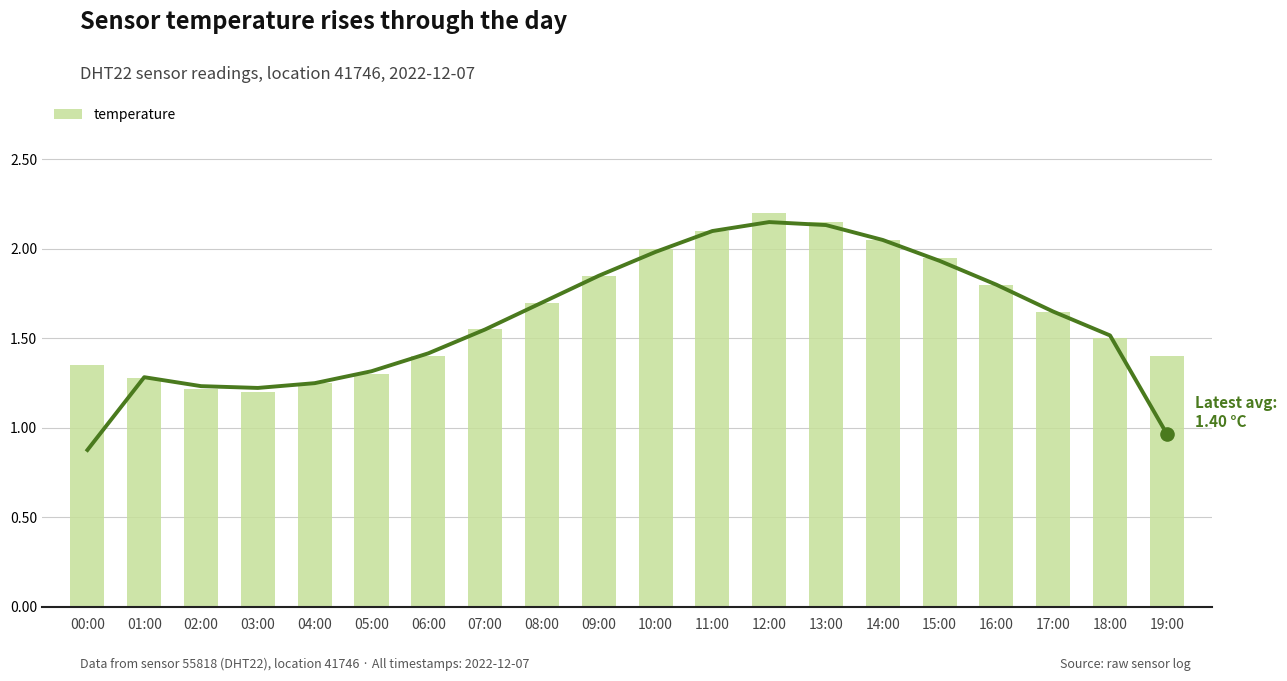

What is the ratio of the value at 09:00 to the value at 16:00?

1.0